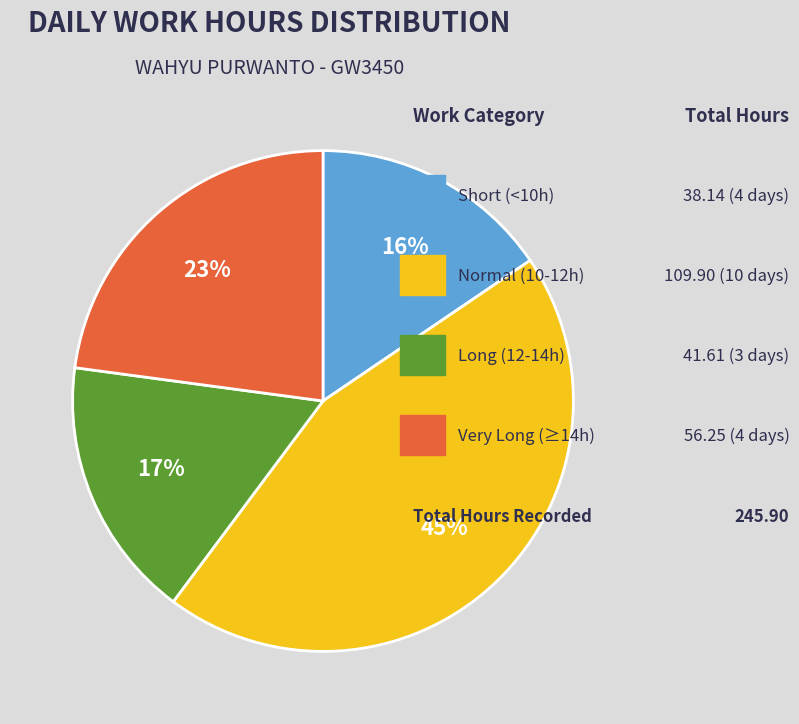

Is there any slice that represents more than half of the pie?

No